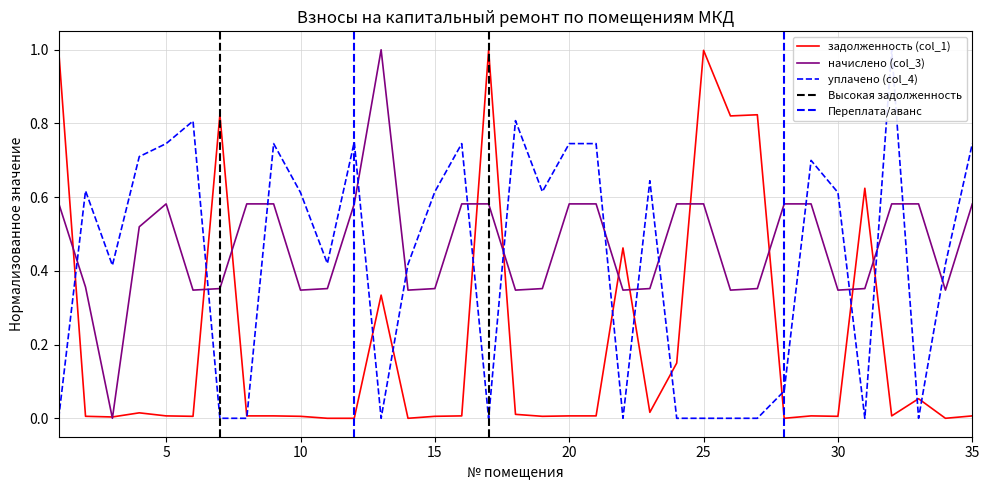

Reading left to right, what are all the values shown in this chart?

задолженность (col_1): 1=1.0	2=0.0	3=0.0	4=0.0	5=0.0	6=0.0	7=0.8	8=0.0	9=0.0	10=0.0	11=0.0	12=0.0	13=0.3	14=0.0	15=0.0	16=0.0	17=1.0	18=0.0	19=0.0	20=0.0	21=0.0	22=0.5	23=0.0	24=0.1	25=1.0	26=0.8	27=0.8	28=0.0	29=0.0	30=0.0	31=0.6	32=0.0	33=0.1	34=0.0	35=0.0
начислено (col_3): 1=0.6	2=0.4	3=0.0	4=0.5	5=0.6	6=0.3	7=0.4	8=0.6	9=0.6	10=0.3	11=0.4	12=0.6	13=1.0	14=0.3	15=0.4	16=0.6	17=0.6	18=0.3	19=0.4	20=0.6	21=0.6	22=0.3	23=0.4	24=0.6	25=0.6	26=0.3	27=0.4	28=0.6	29=0.6	30=0.3	31=0.4	32=0.6	33=0.6	34=0.3	35=0.6
уплачено (col_4): 1=0.0	2=0.6	3=0.4	4=0.7	5=0.7	6=0.8	7=0.0	8=0.0	9=0.7	10=0.6	11=0.4	12=0.7	13=0.0	14=0.4	15=0.6	16=0.7	17=0.0	18=0.8	19=0.6	20=0.7	21=0.7	22=0.0	23=0.6	24=0.0	25=0.0	26=0.0	27=0.0	28=0.1	29=0.7	30=0.6	31=0.0	32=1.0	33=0.0	34=0.4	35=0.7